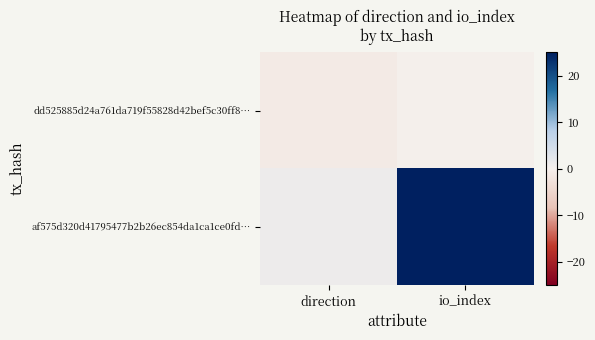

What is the spread (max minus min) of values at io_index?

25